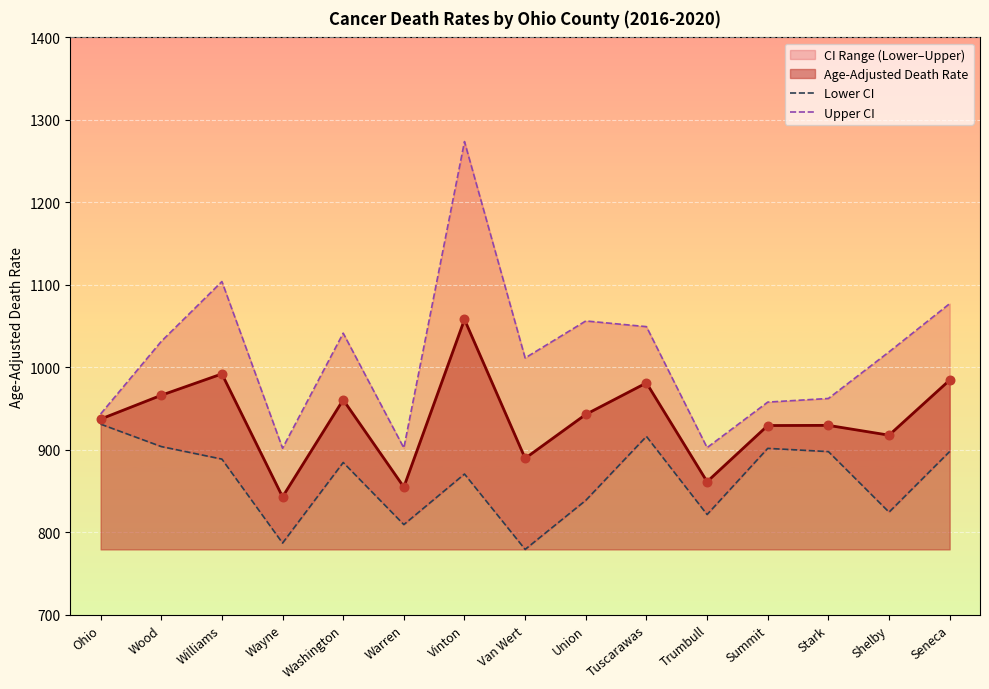

Is it true that Age-Adjusted Death Rate equals 495.6 at Washington?

False